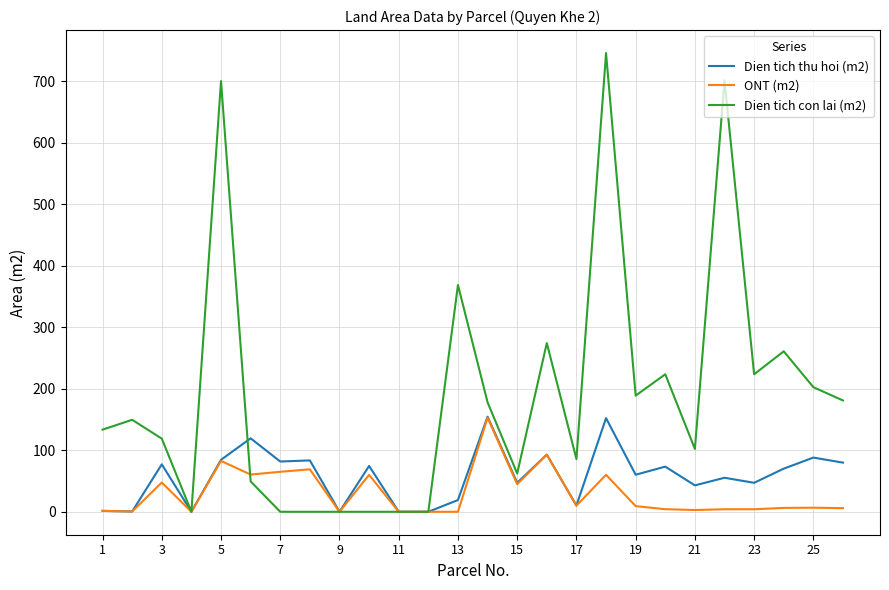

Which series has the widest spread of values?

Dien tich con lai (m2)